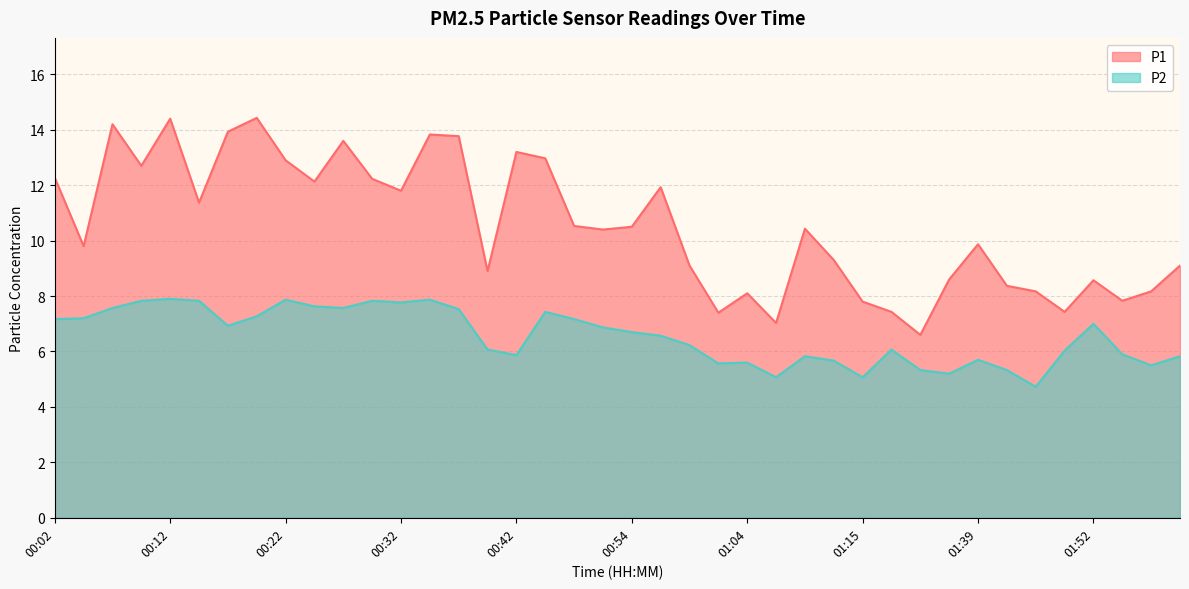

What are all the series names shown in the legend?

P1, P2